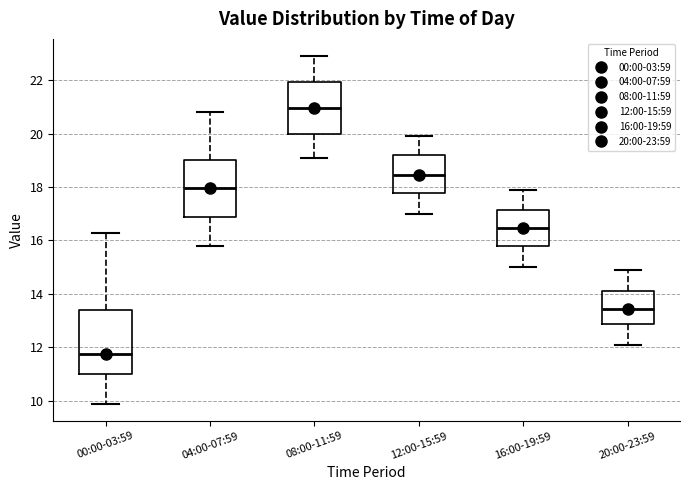

Where is the lower edge of the box for 20:00-23:59 on the y-axis? The values are not printed on the chart, so give them approximately, as read against the axis.

12.8